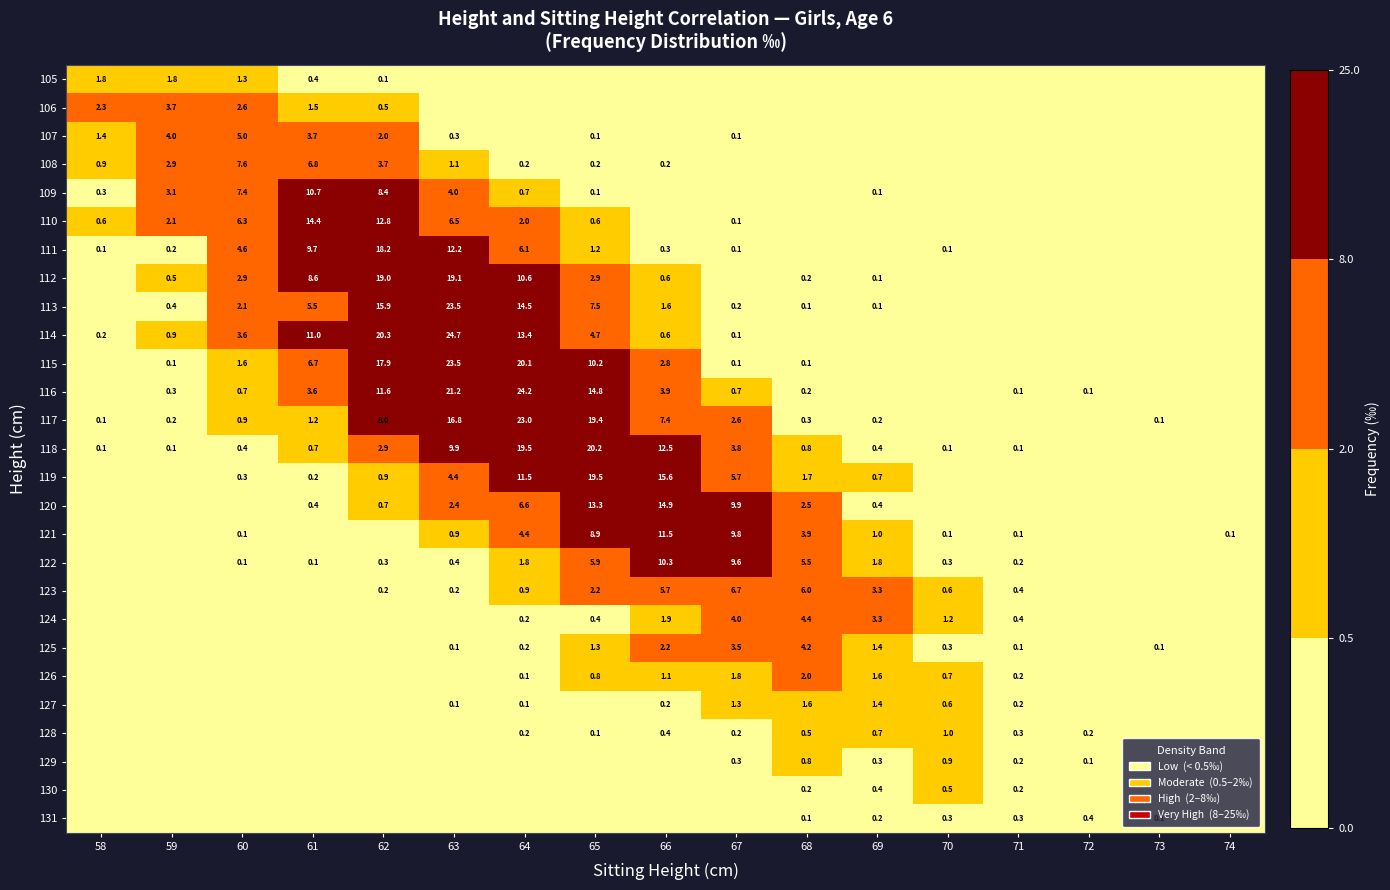

Is it true that 107 equals 0.1 at 65?

True